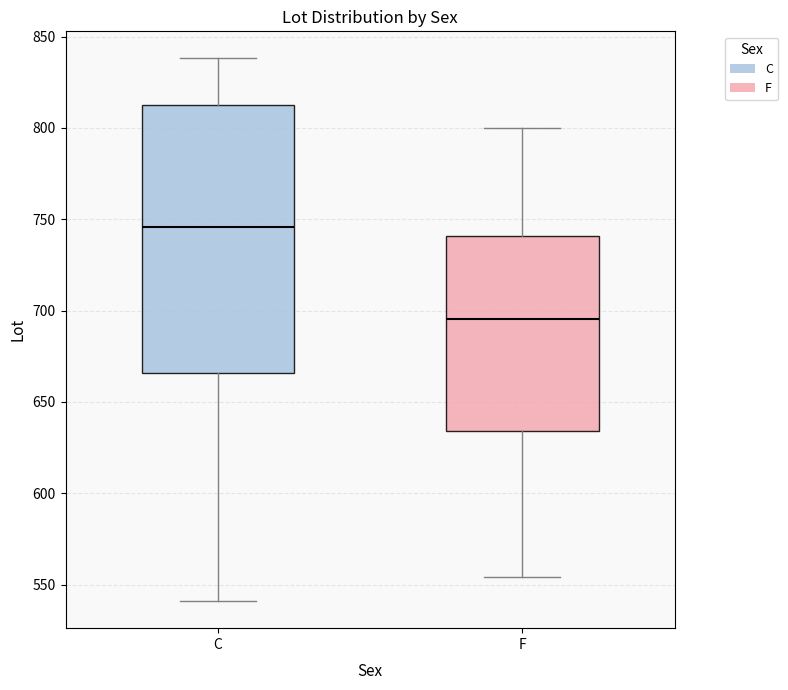

Where does the median line of the box for C sit on the y-axis? The values are not printed on the chart, so give them approximately, as read against the axis.

745